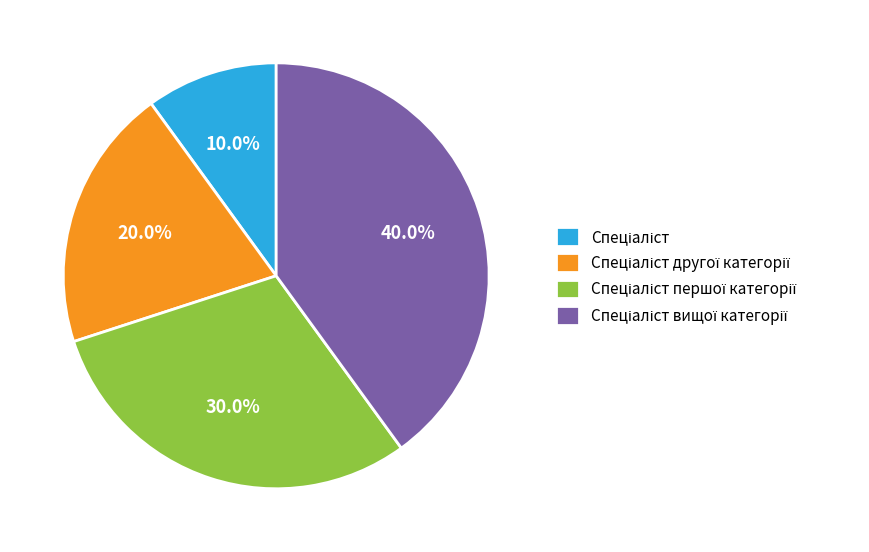

Does any single category account for the majority?

No